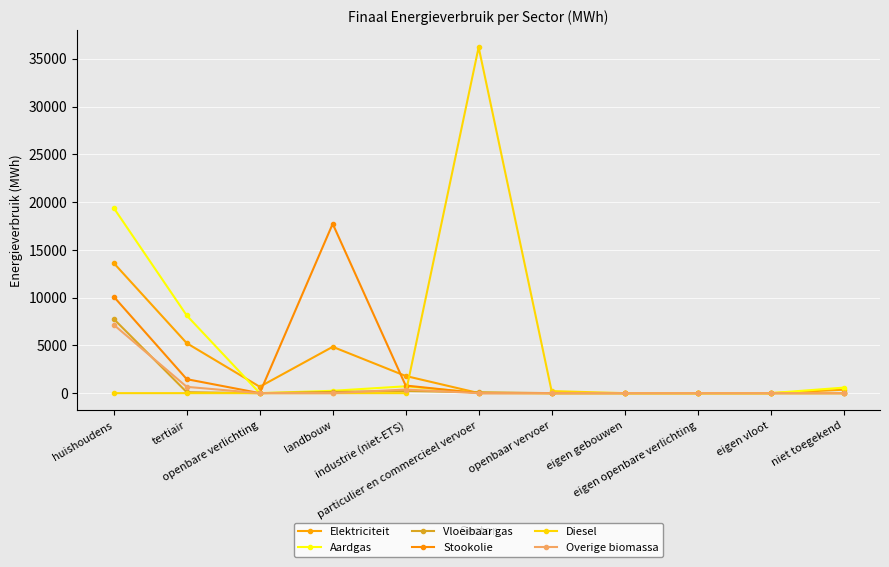

Between industrie (niet-ETS) and niet toegekend, which is larger?

industrie (niet-ETS)